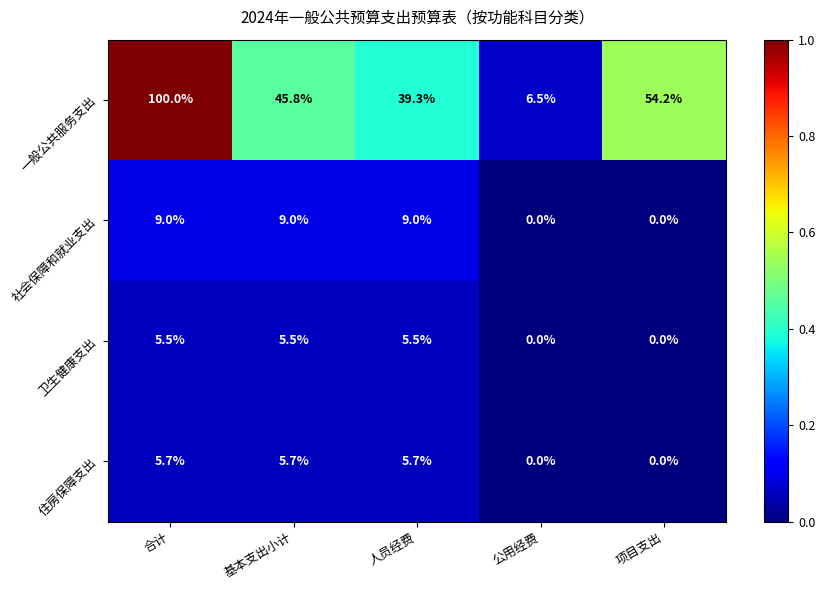

What is the sum of the 一般公共服务支出 values at 公用经费 and 合计?

106.5